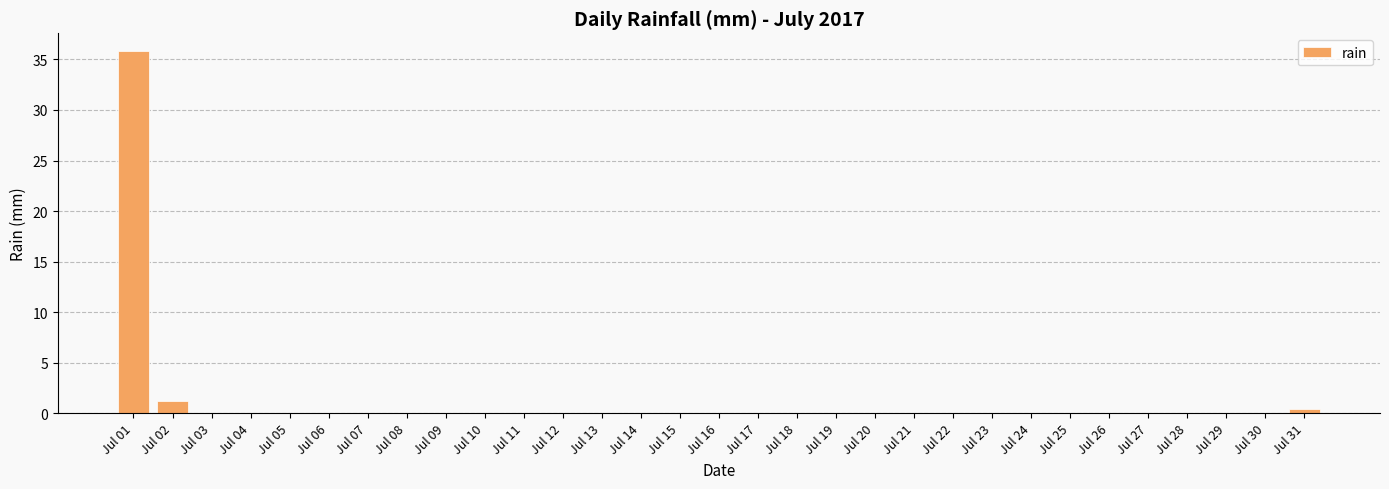

What is the sum of the values at Jul 01 and Jul 10?

35.8